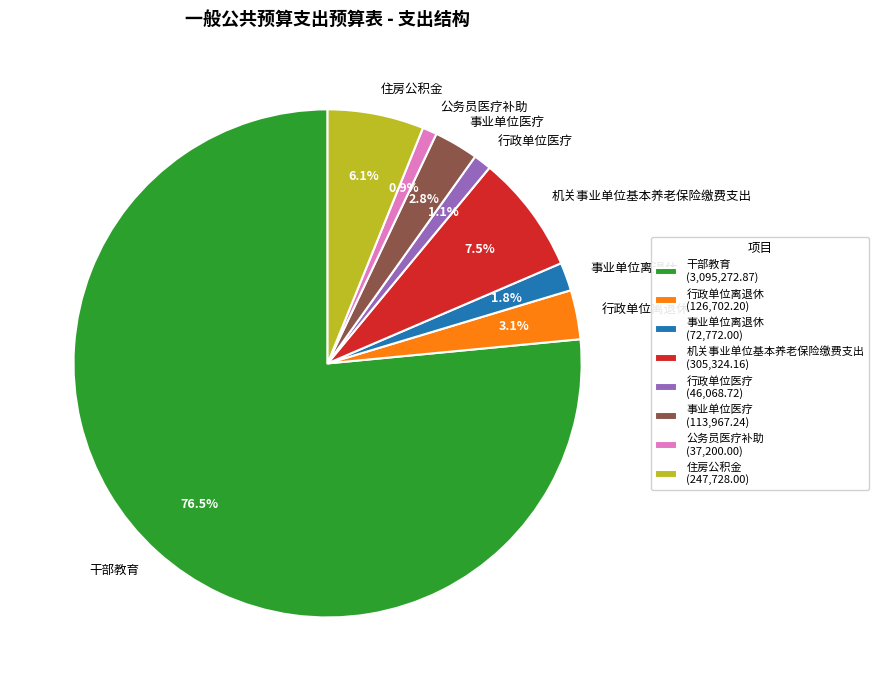

To the nearest percent, what portion does 行政单位离退休 represent?

3%